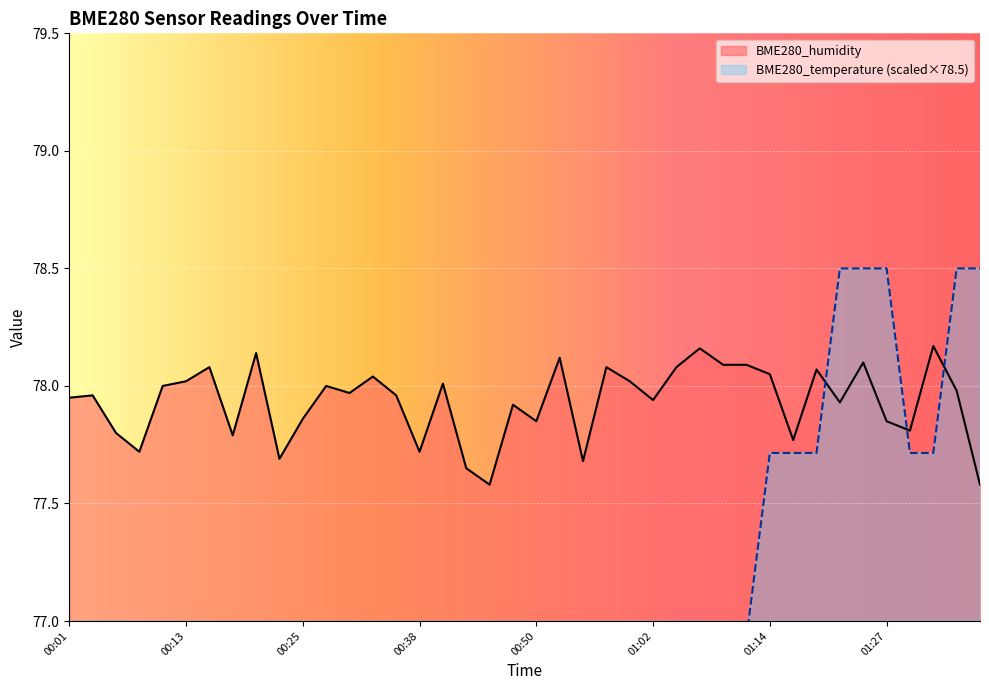

At which category does BME280_temperature reach its first local valley?

00:35